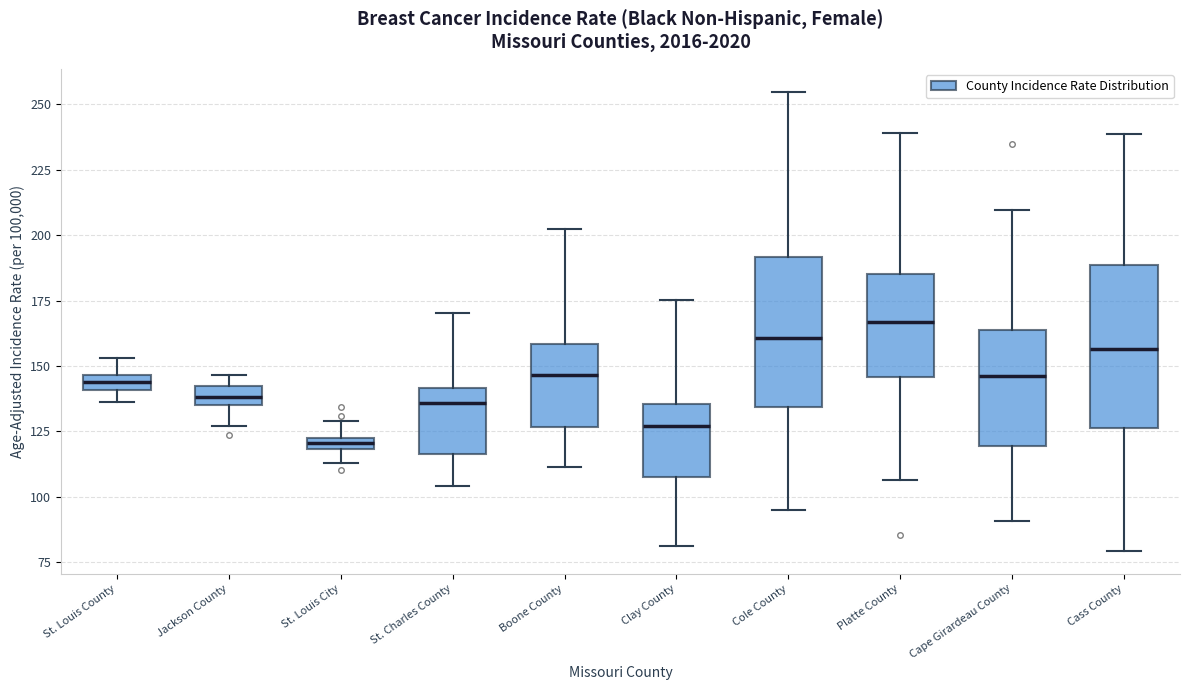

Where is the lower edge of the box for Cole County on the y-axis? The values are not printed on the chart, so give them approximately, as read against the axis.

135